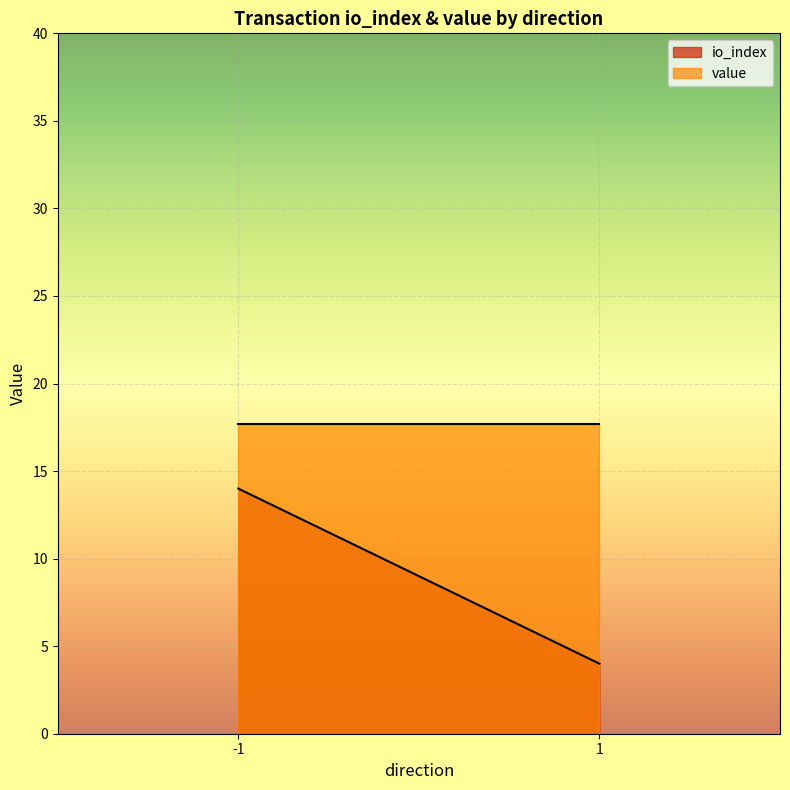

List the series in order of their peak value, lowest first.

io_index, value